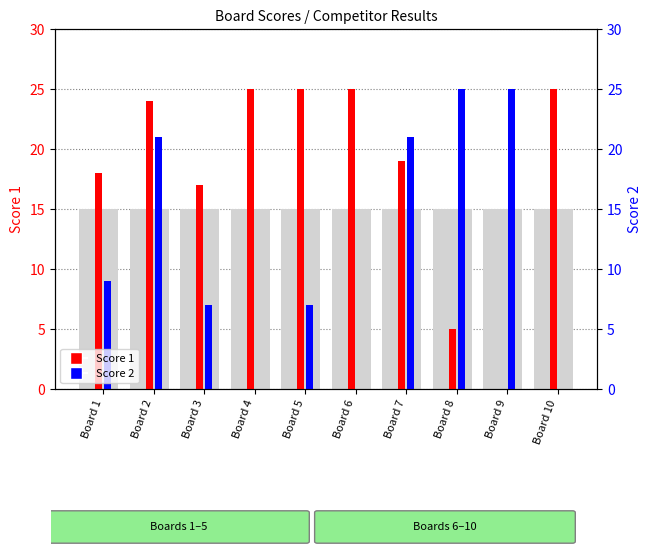

The Score 2 series shows 21 at Board 2. True or false?

True